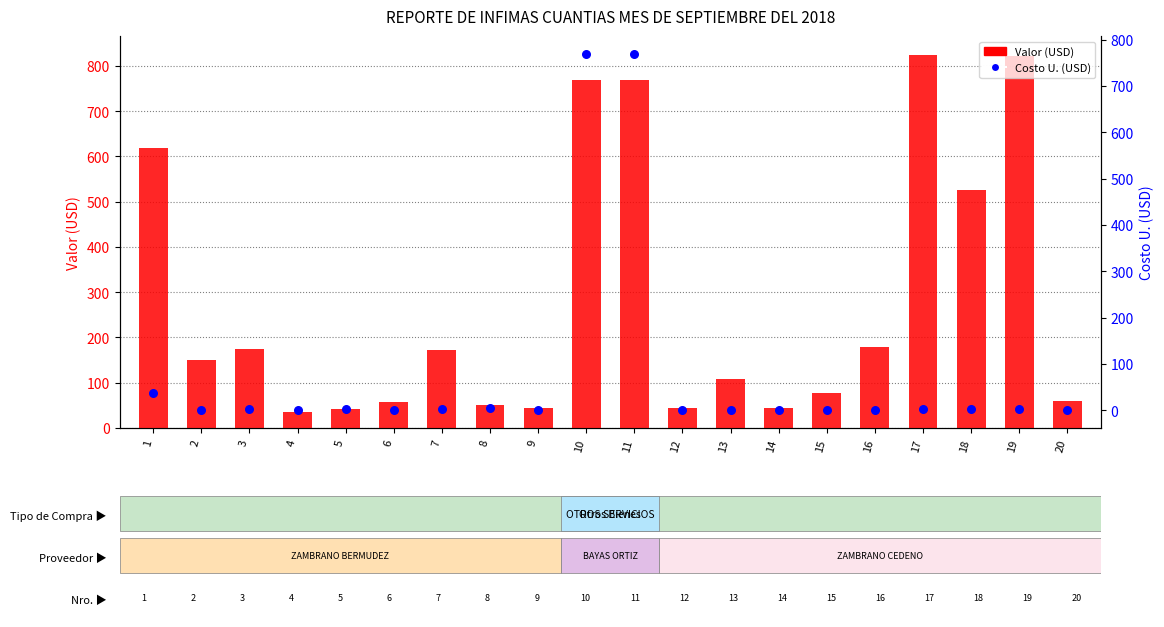

Which series contains the highest Y value?

Valor (USD)